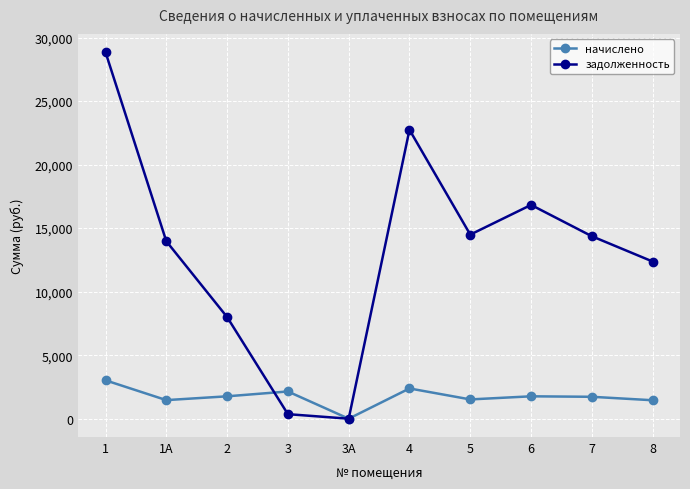

True or false: начислено has a value of 2381.4 at 4.

True